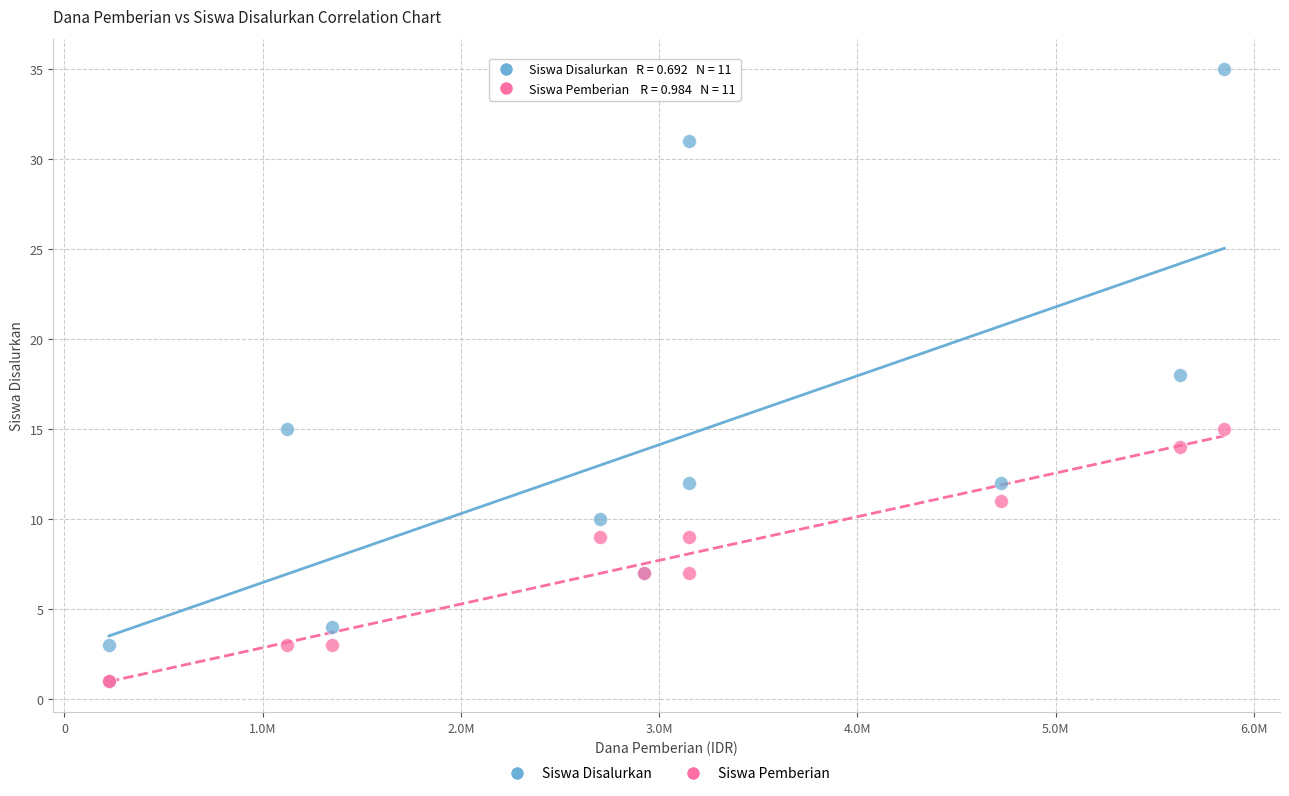

Which series contains the highest Y value?

Siswa Disalurkan